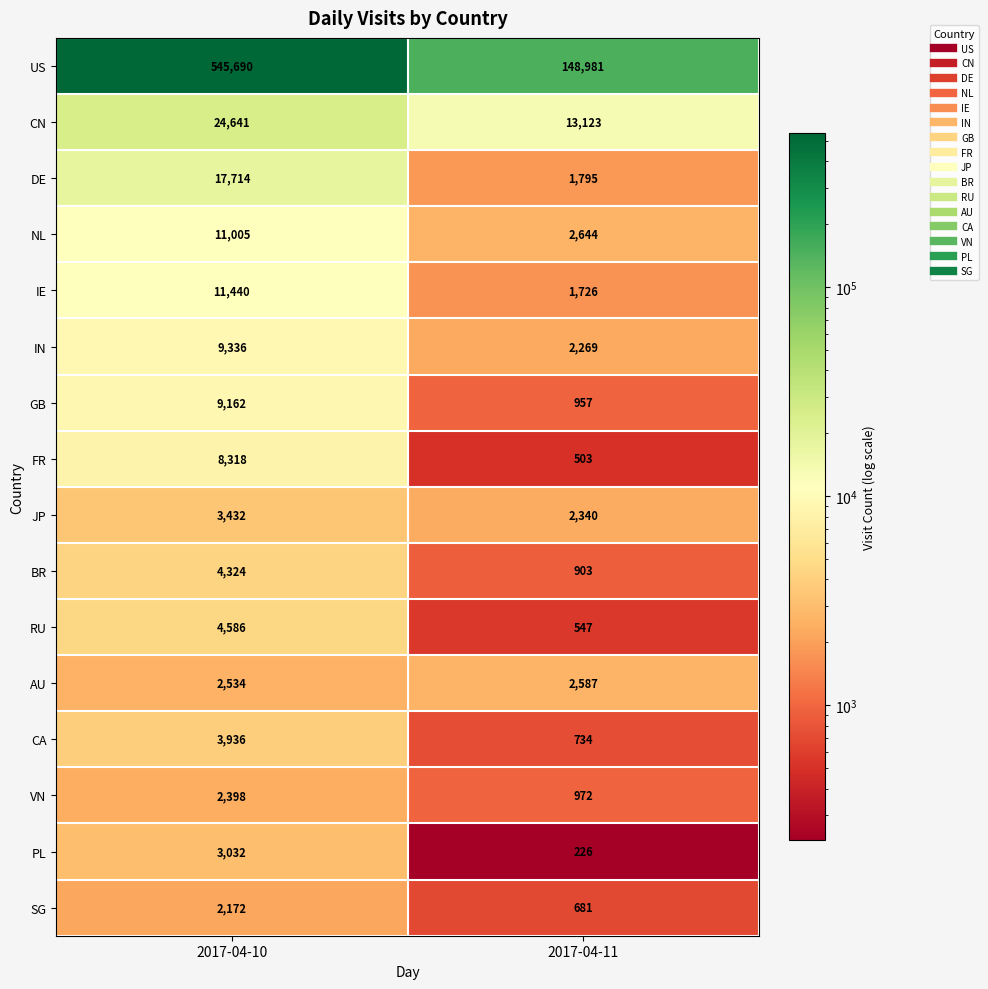

List the series in order of their peak value, lowest first.

SG, VN, AU, PL, JP, CA, BR, RU, FR, GB, IN, NL, IE, DE, CN, US